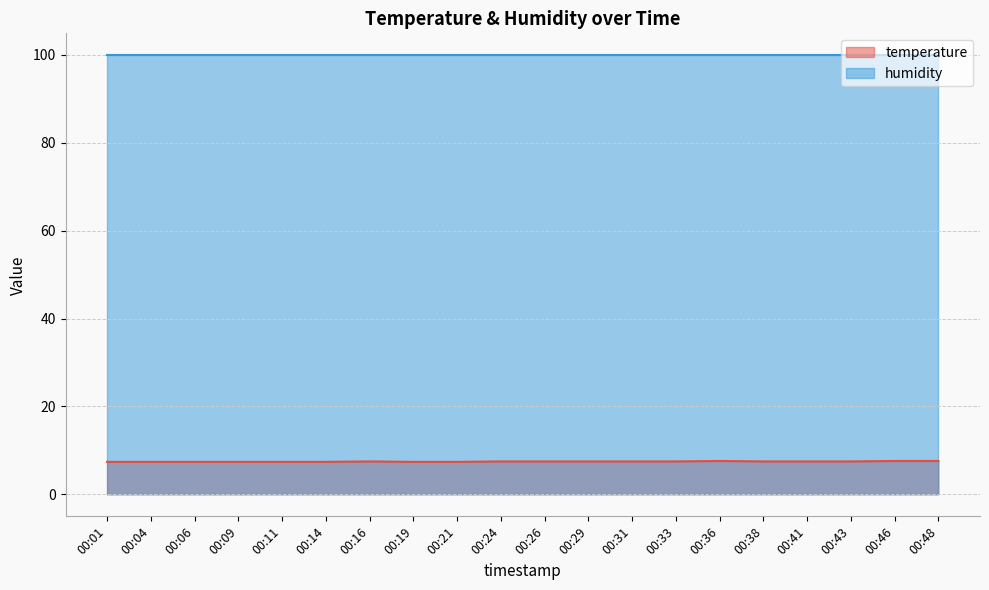

How many lines are shown in the chart?

2